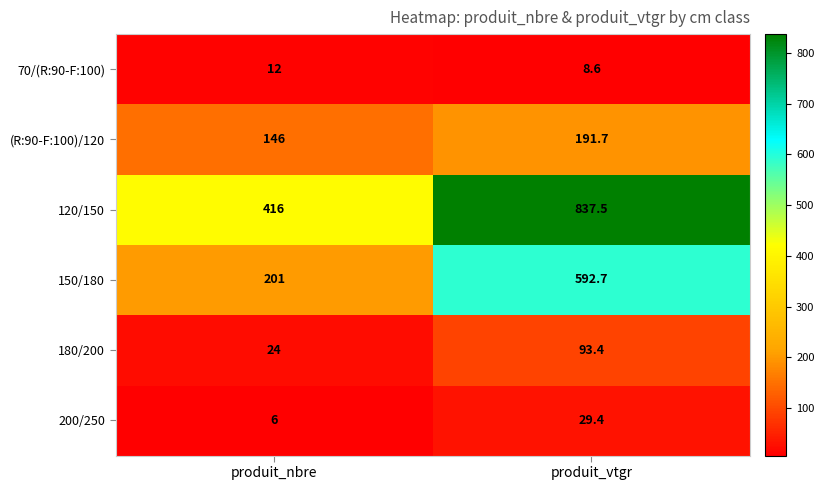

What is the maximum value shown in the chart?

837.5